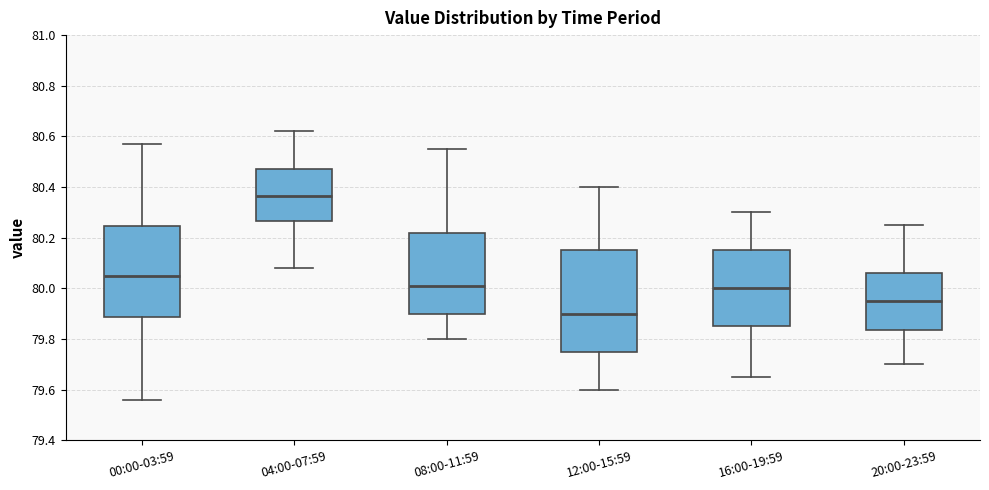

Where is the lower edge of the box for 20:00-23:59 on the y-axis? The values are not printed on the chart, so give them approximately, as read against the axis.

79.84